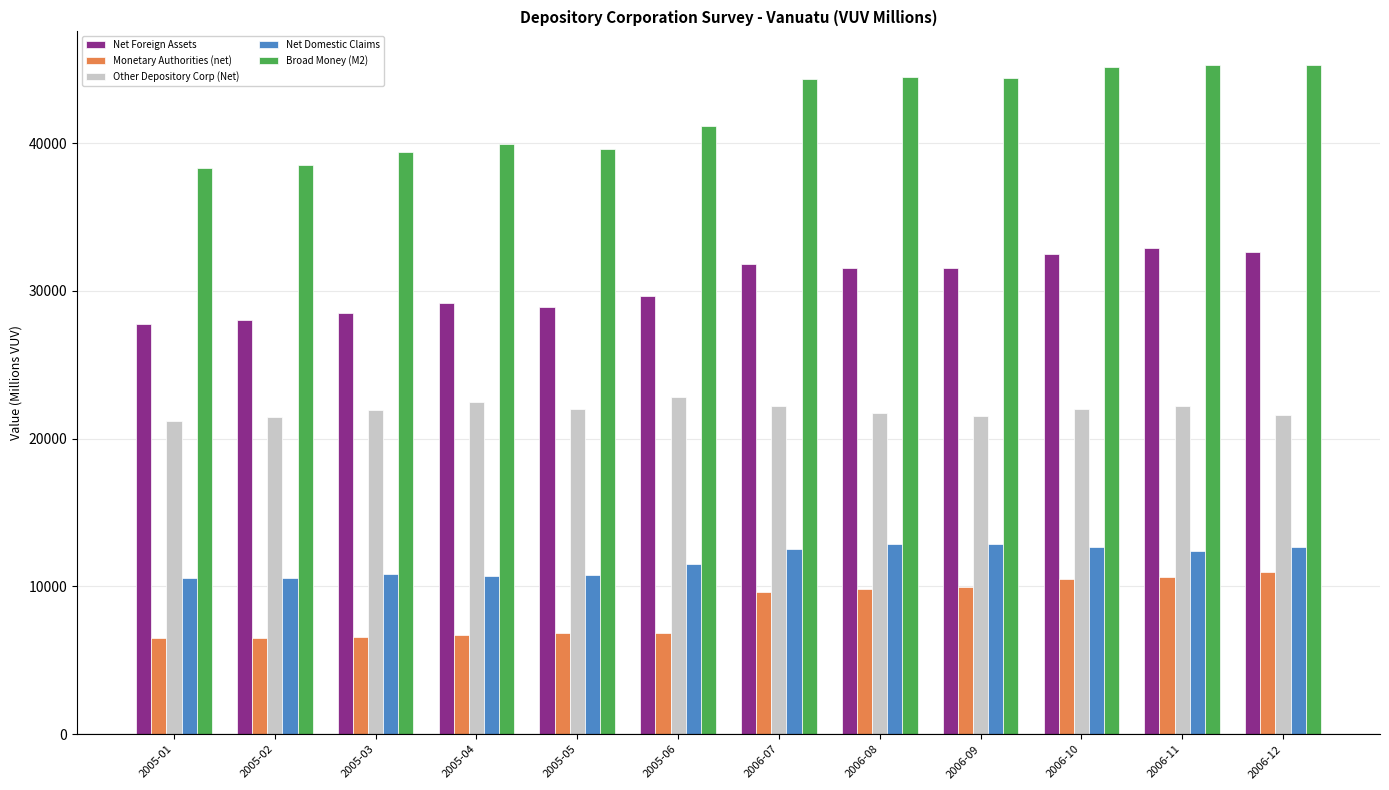

What is the greatest value displayed?

45289.1